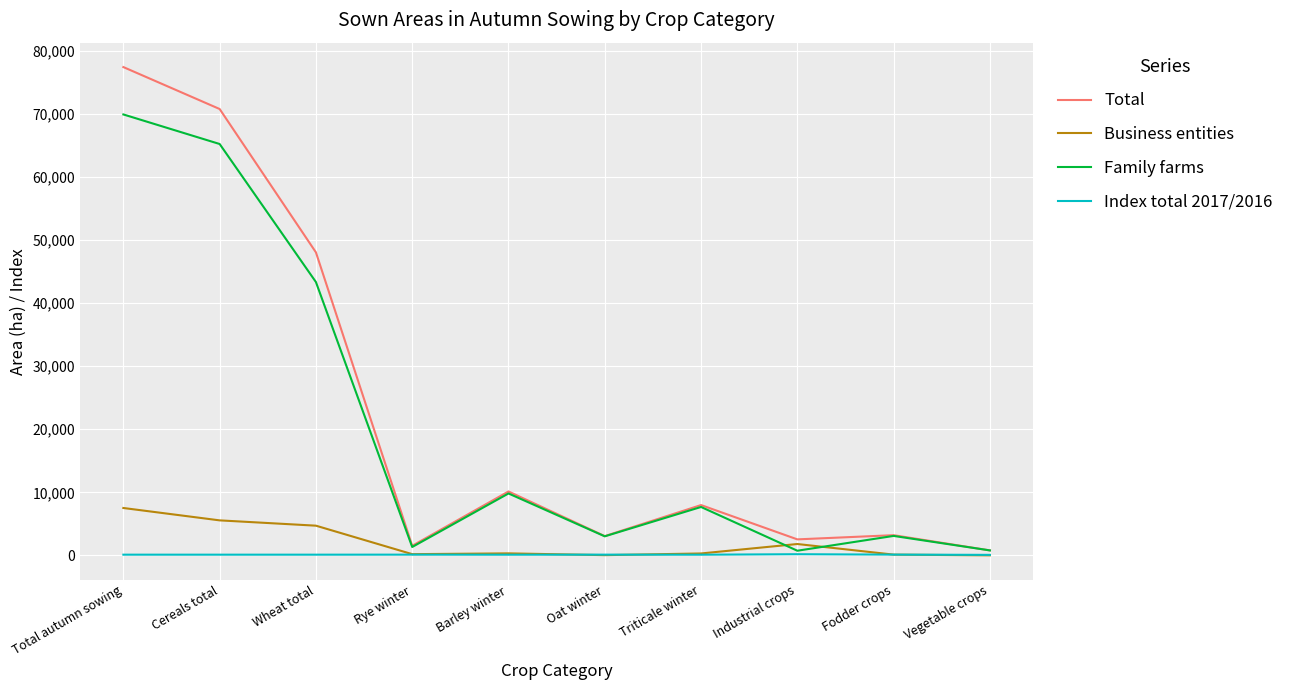

What is the highest value of the Family farms series?

69945.0